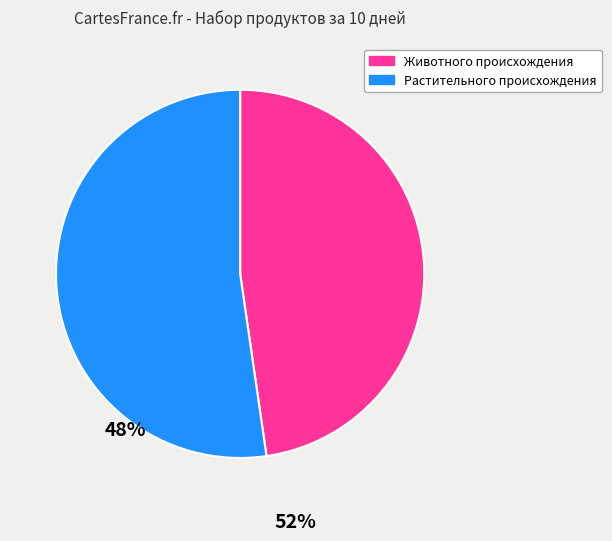

Is there any slice that represents more than half of the pie?

Yes